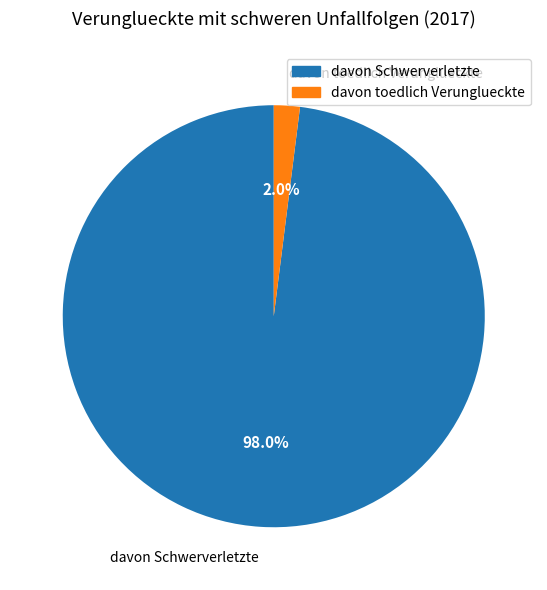

To the nearest percent, what portion does davon toedlich Verunglueckte represent?

2%